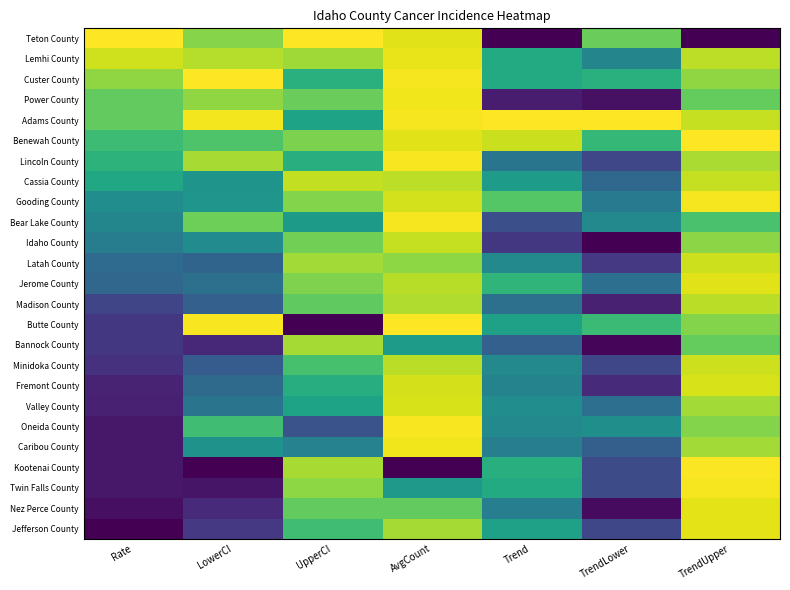

Which label corresponds to the smallest value in the chart?

Rate